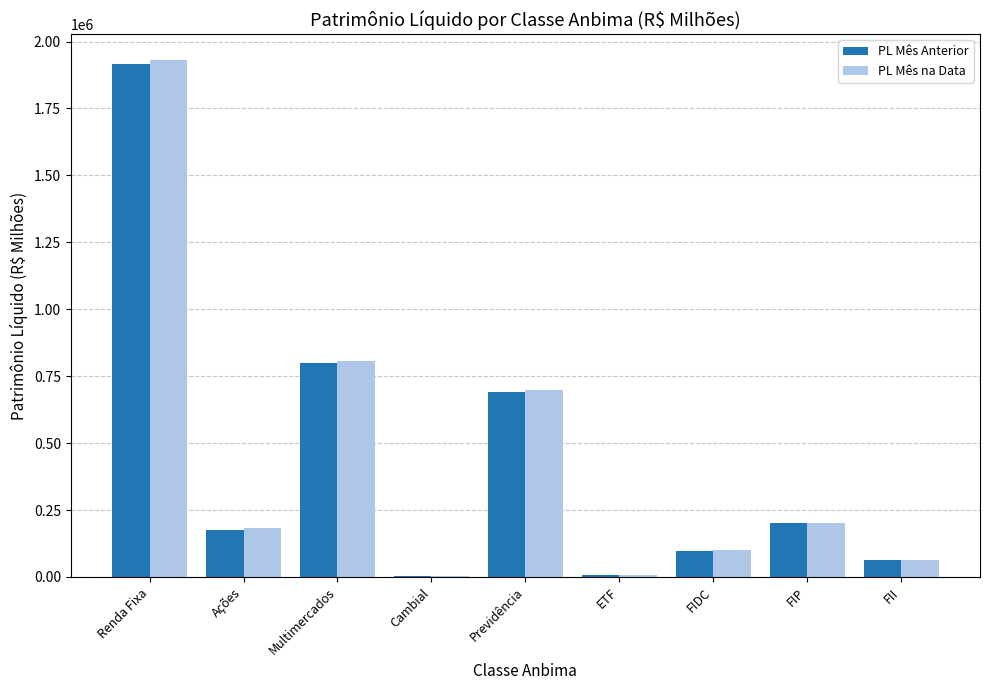

Are the bars horizontal?

No